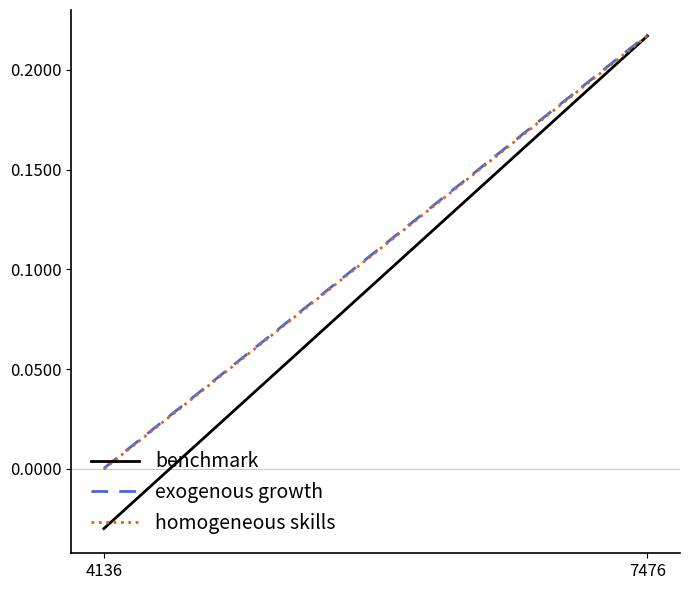

Rank the categories by homogeneous skills value from lowest to highest.

4136, 7476